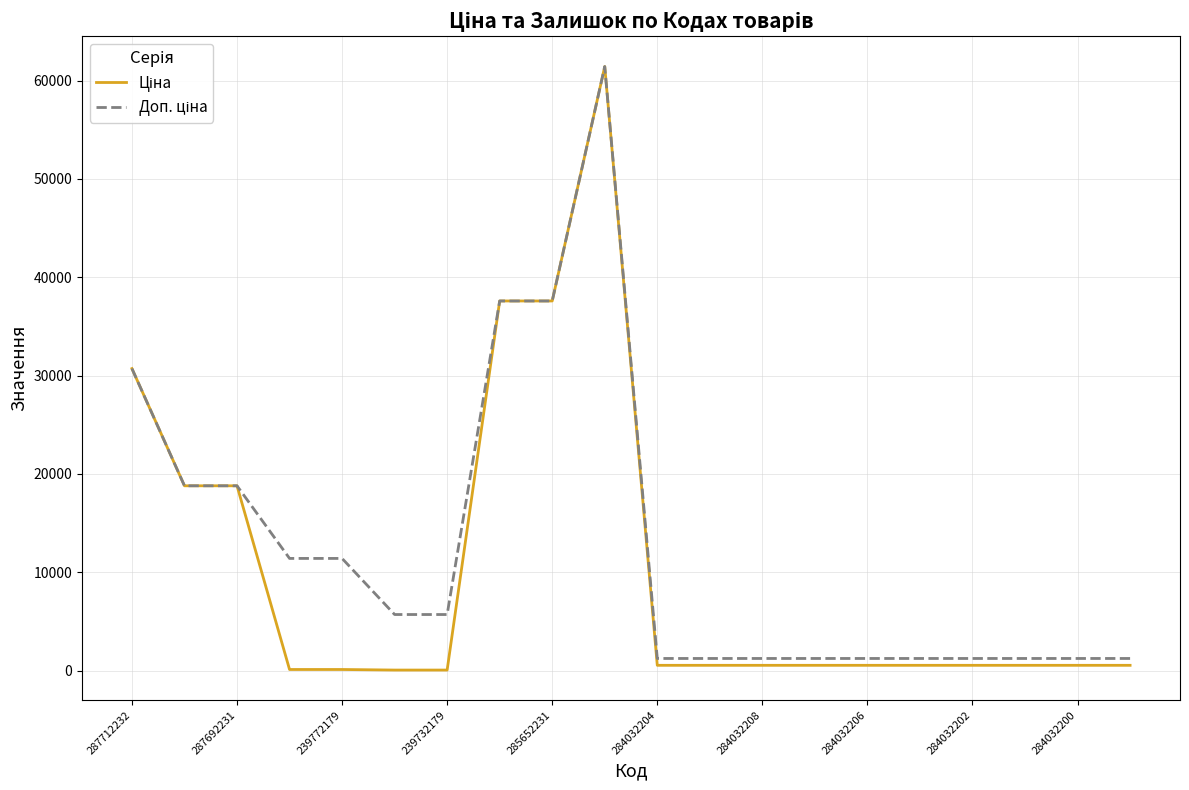

Does the chart display data point markers on the line(s)?

No